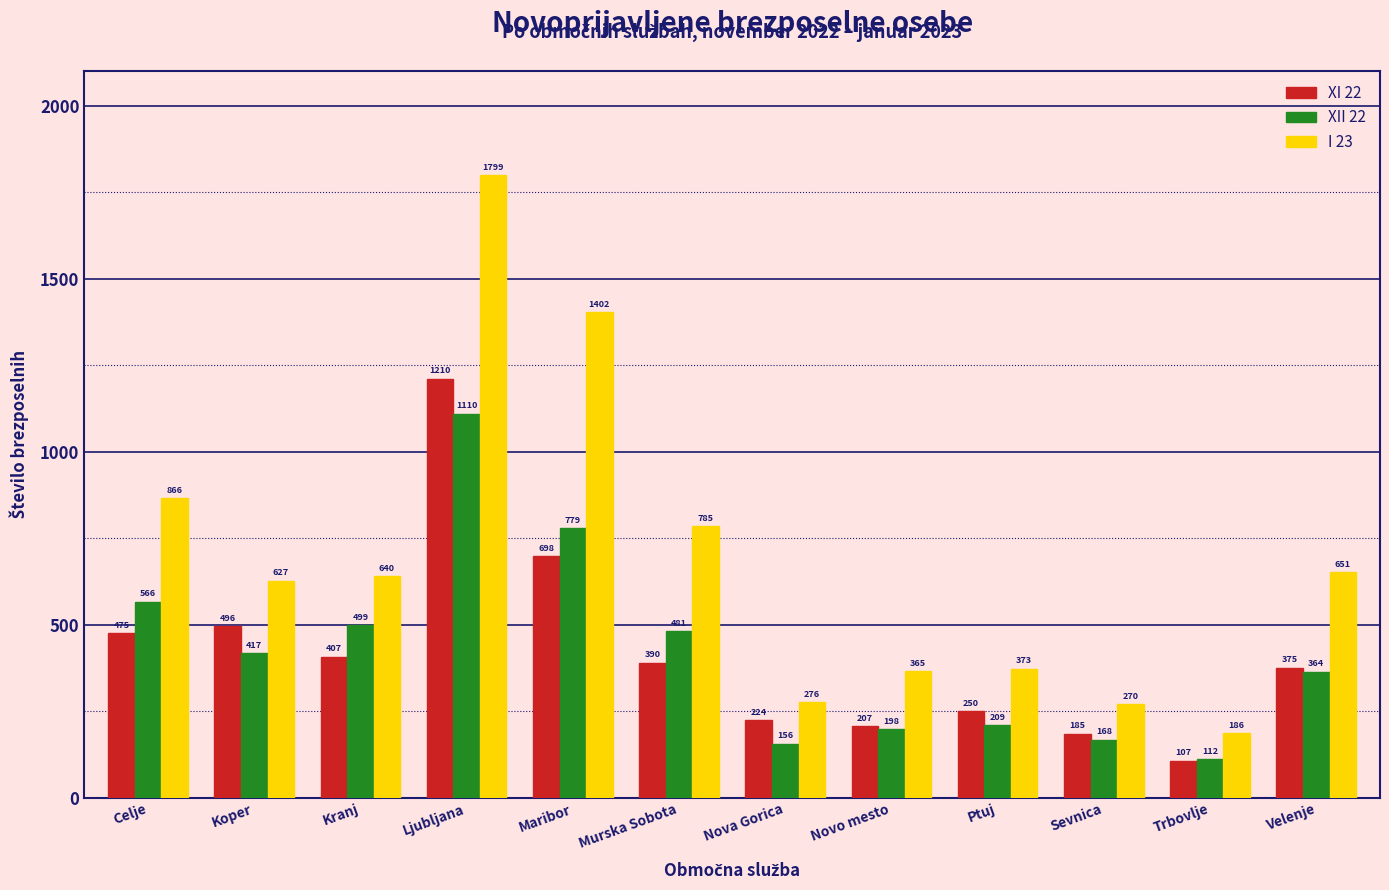

Reading right to left, transcribe all the data shown in this chart.

XI 22: Velenje=375	Trbovlje=107	Sevnica=185	Ptuj=250	Novo mesto=207	Nova Gorica=224	Murska Sobota=390	Maribor=698	Ljubljana=1210	Kranj=407	Koper=496	Celje=475
XII 22: Velenje=364	Trbovlje=112	Sevnica=168	Ptuj=209	Novo mesto=198	Nova Gorica=156	Murska Sobota=481	Maribor=779	Ljubljana=1110	Kranj=499	Koper=417	Celje=566
I 23: Velenje=651	Trbovlje=186	Sevnica=270	Ptuj=373	Novo mesto=365	Nova Gorica=276	Murska Sobota=785	Maribor=1402	Ljubljana=1799	Kranj=640	Koper=627	Celje=866